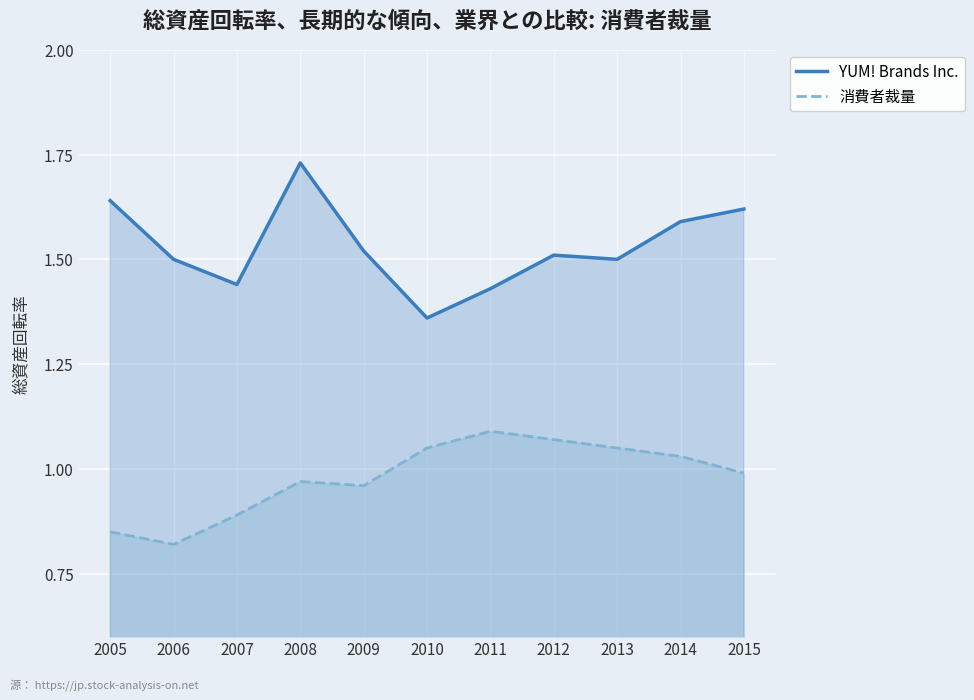

Read the YUM! Brands Inc. value at 2013.

1.5